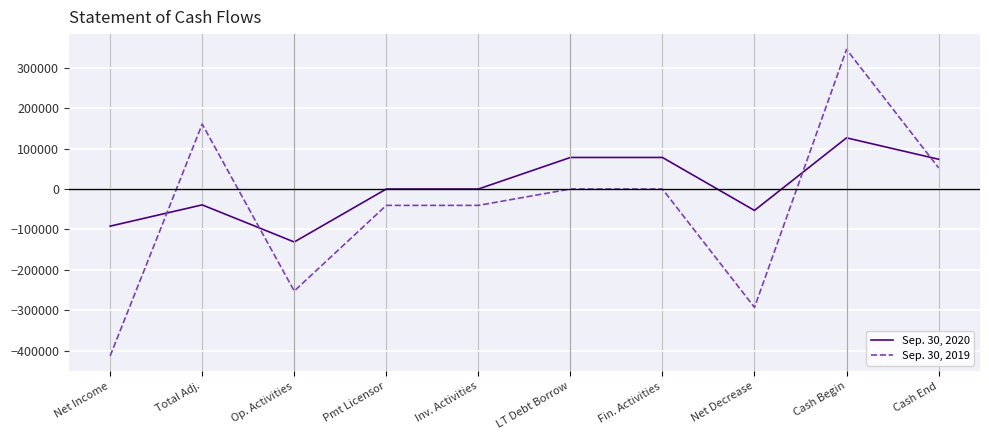

How many categories are shown in the chart?

10